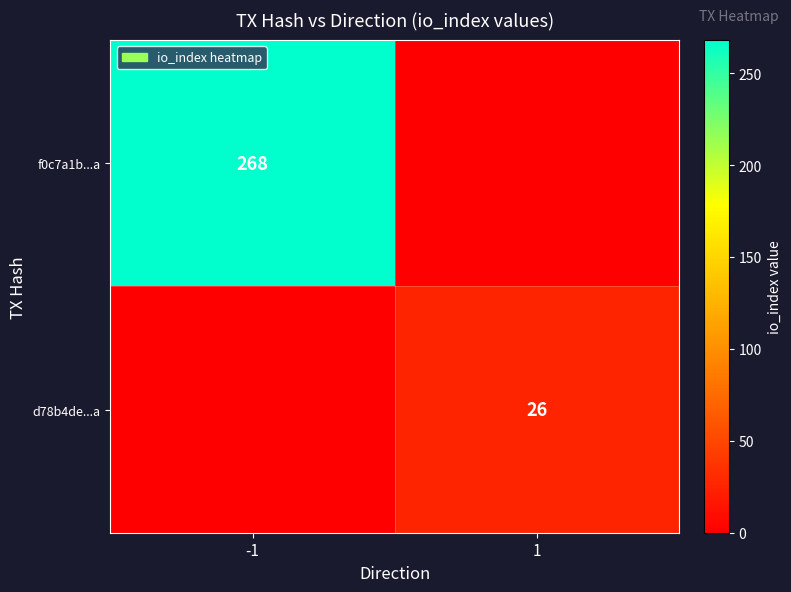

The value of d78b4de...a at 1 is 43. True or false?

False